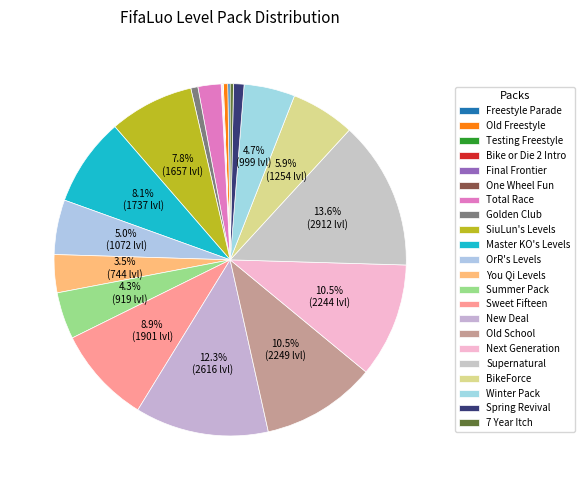

Is it true that Master KO's Levels is 8% of the pie?

True